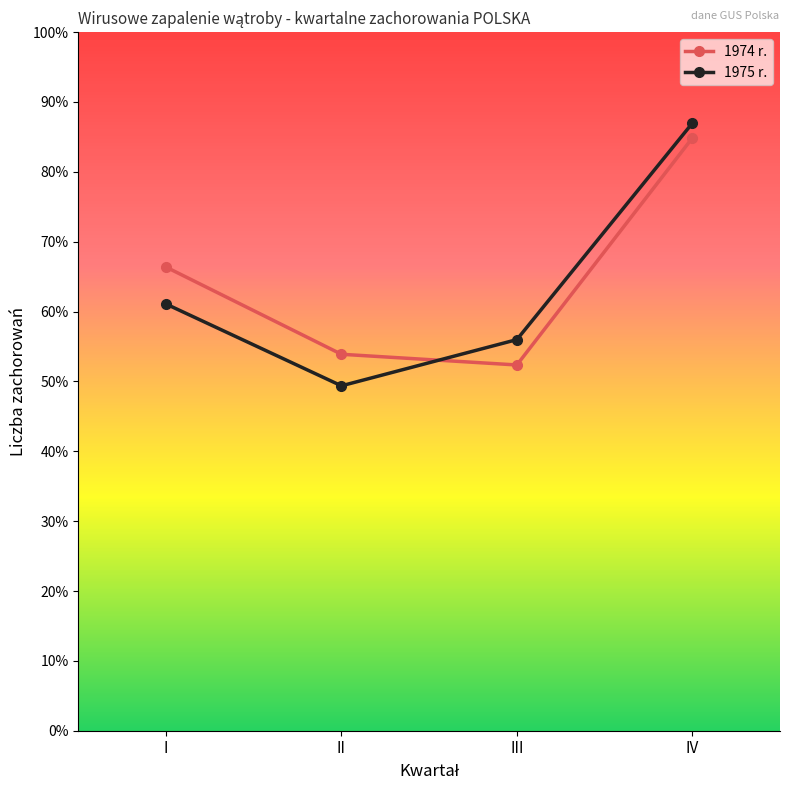

Which series has the largest total across all categories?

1974 r.